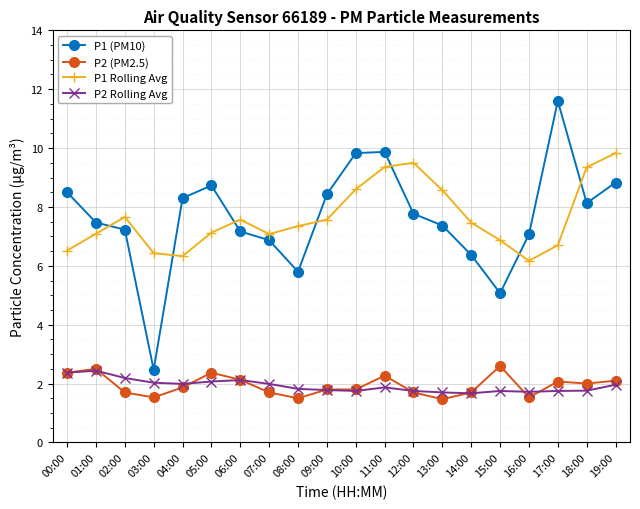

Which label corresponds to the largest value in the chart?

17:00